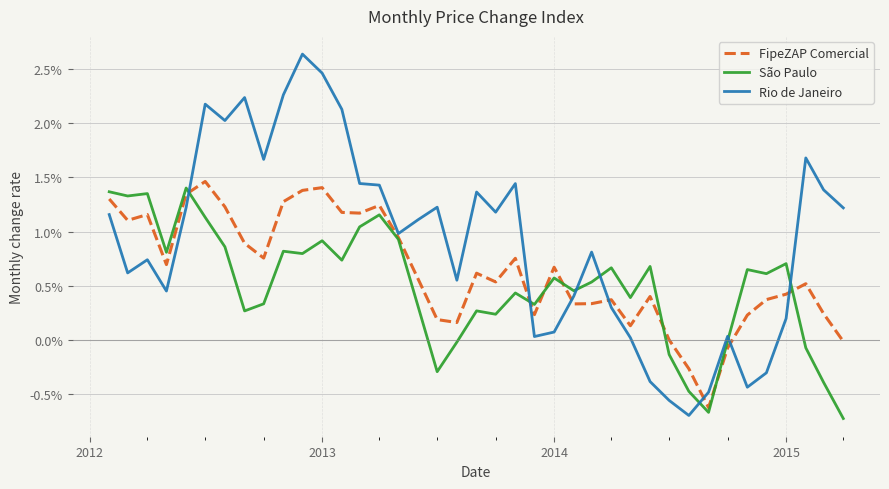

Is this an area chart (filled region under the line)?

No